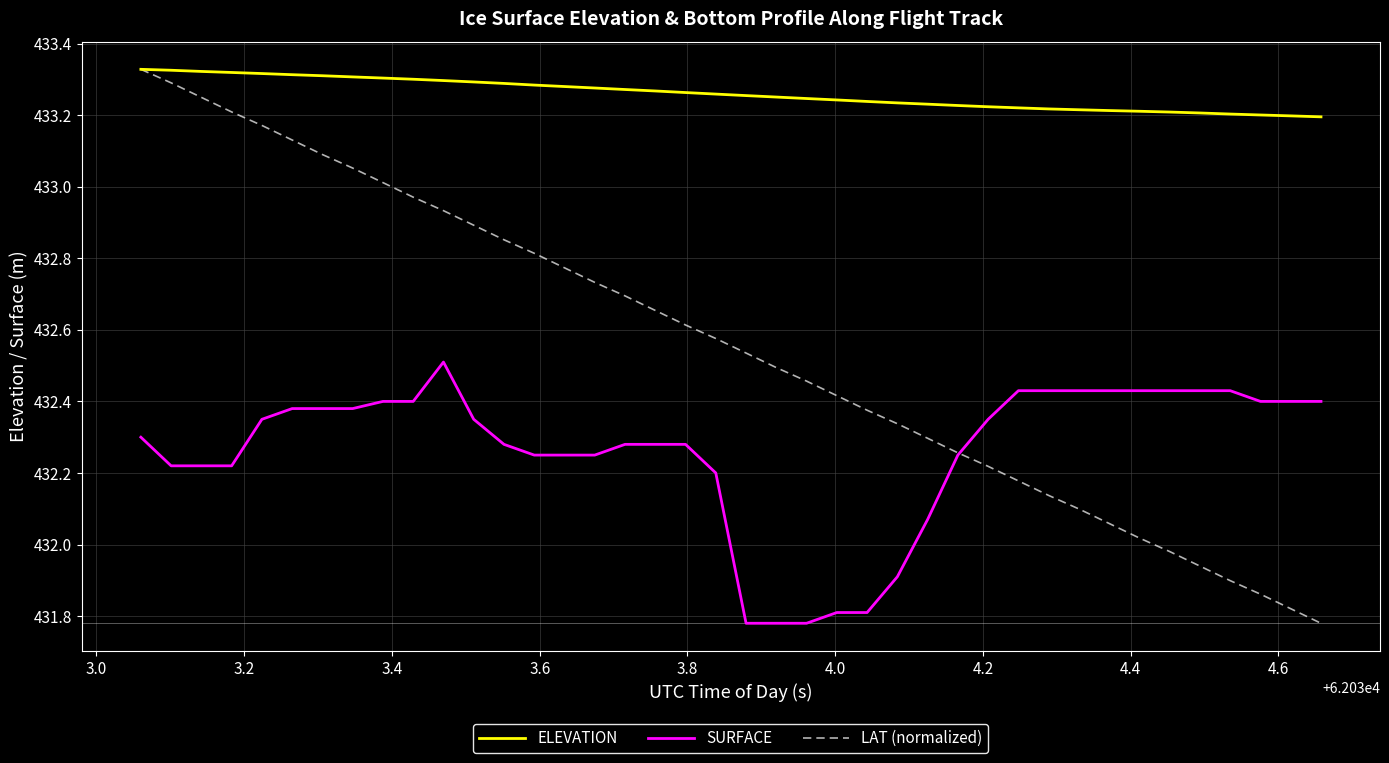

Rank the series by their average value, from highest to lowest.

ELEVATION, LAT (normalized), SURFACE